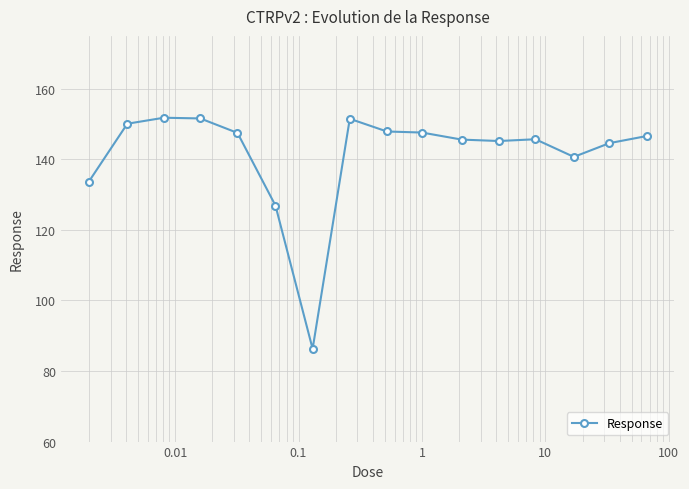

Does the chart have visible grid lines?

Yes